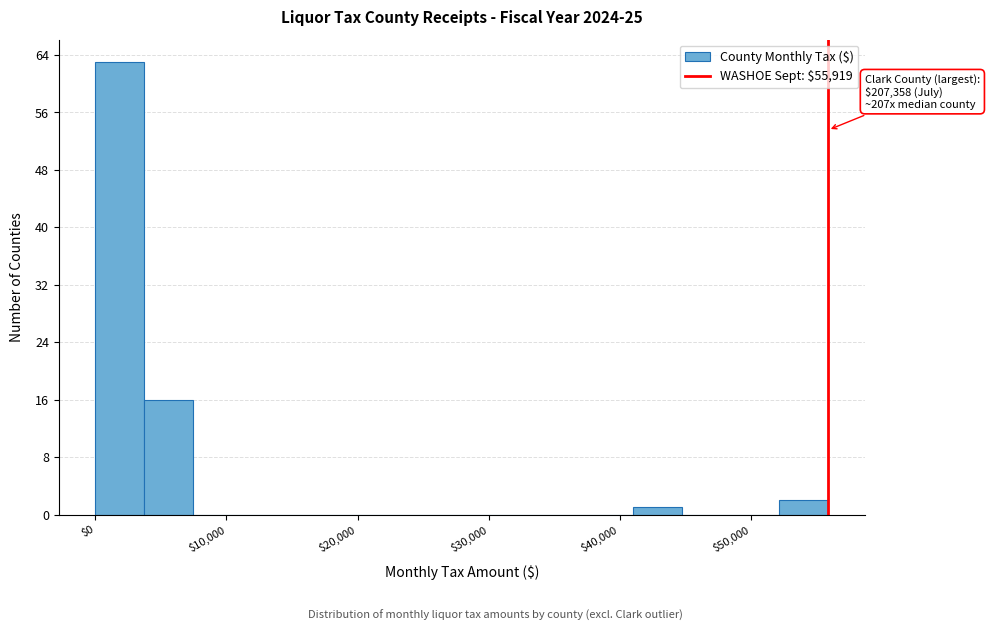

Around what value on the x-axis is the tallest bar? Give the approximate position of its centre, as read against the axis.

2000